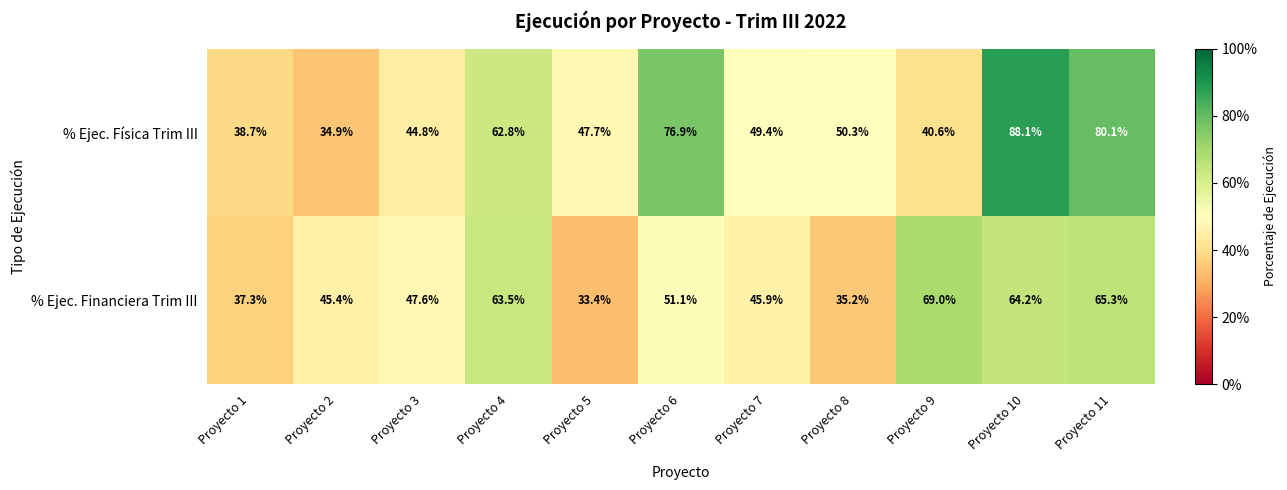

The % Ejec. Física Trim III series shows 35.6 at Proyecto 11. True or false?

False